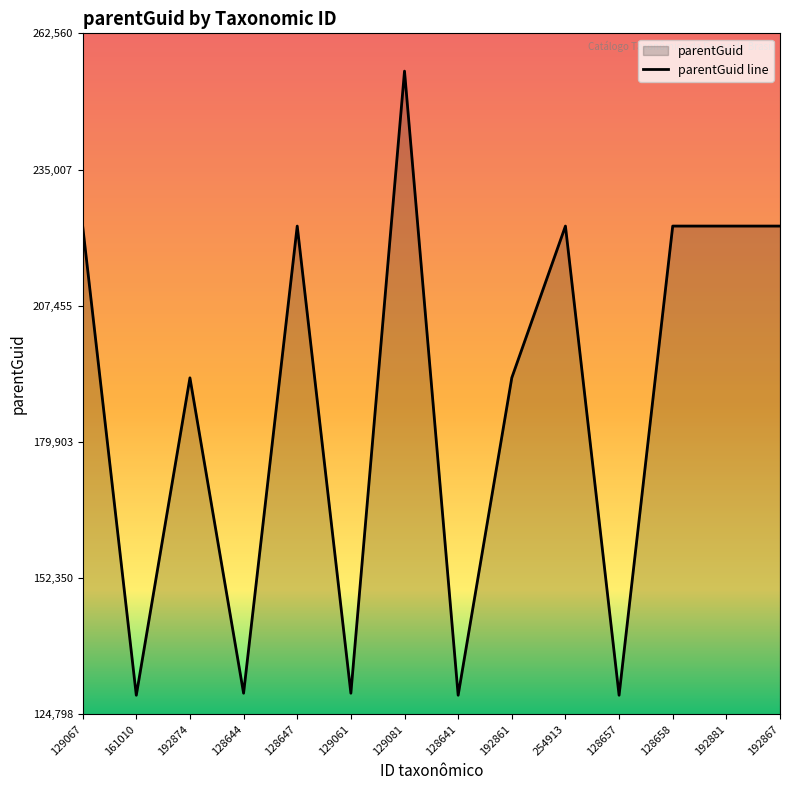

The value at 128644 is 129067. True or false?

True